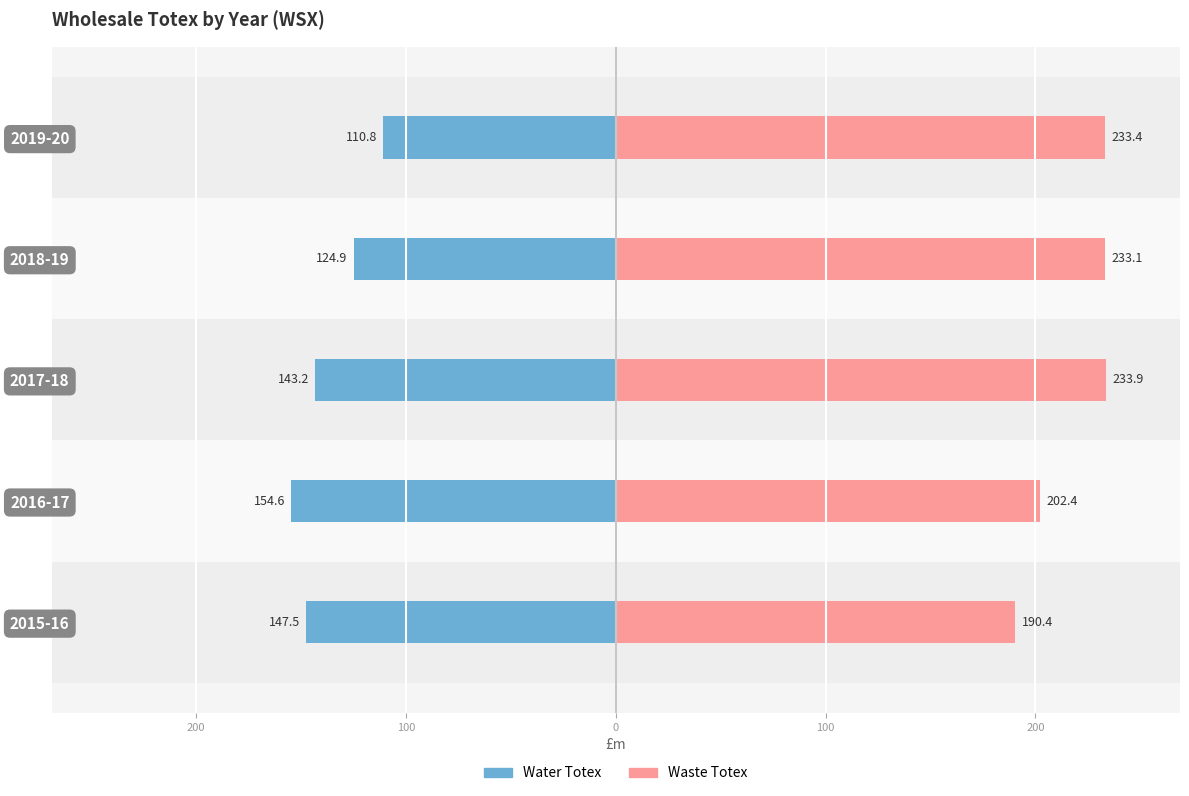

Reading left to right, list all the values displayed in this chart.

Water Totex: -147.5	-154.6	-143.2	-124.9	-110.8
Waste Totex: 190.4	202.4	233.9	233.1	233.4